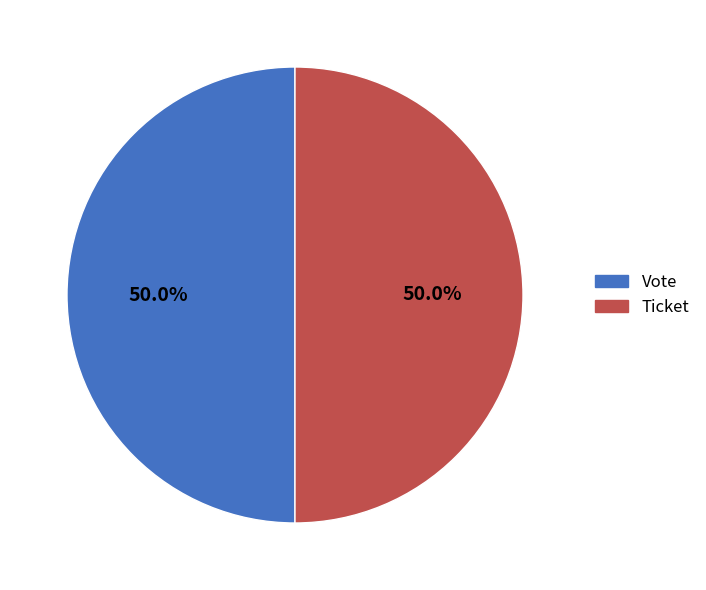

How many slices are in this pie chart?

2